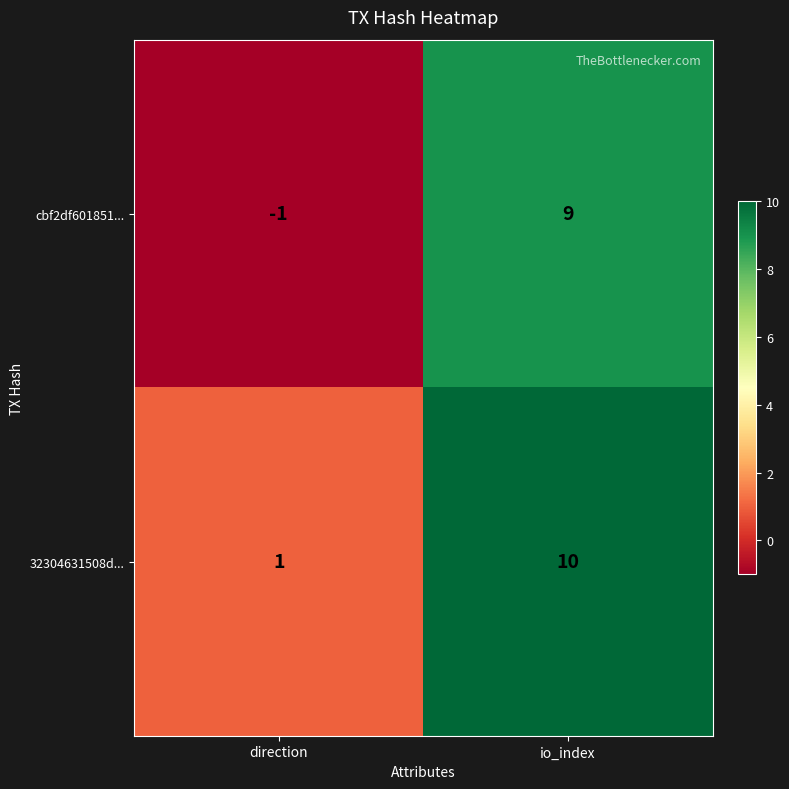

The value of 32304631508d... at direction is 1. True or false?

True